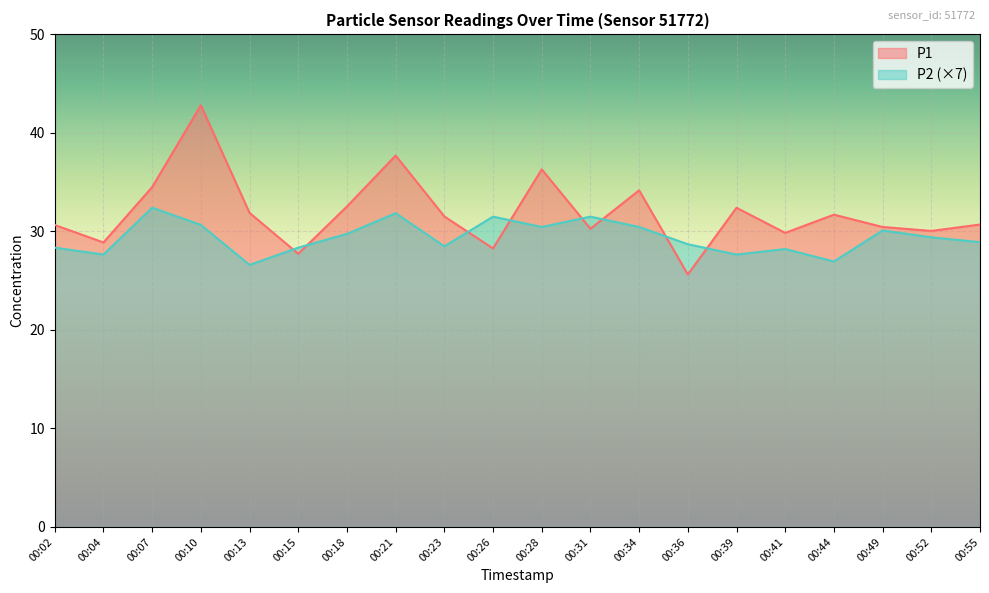

Rank the series by their maximum value, from highest to lowest.

P1, P2 (×7)